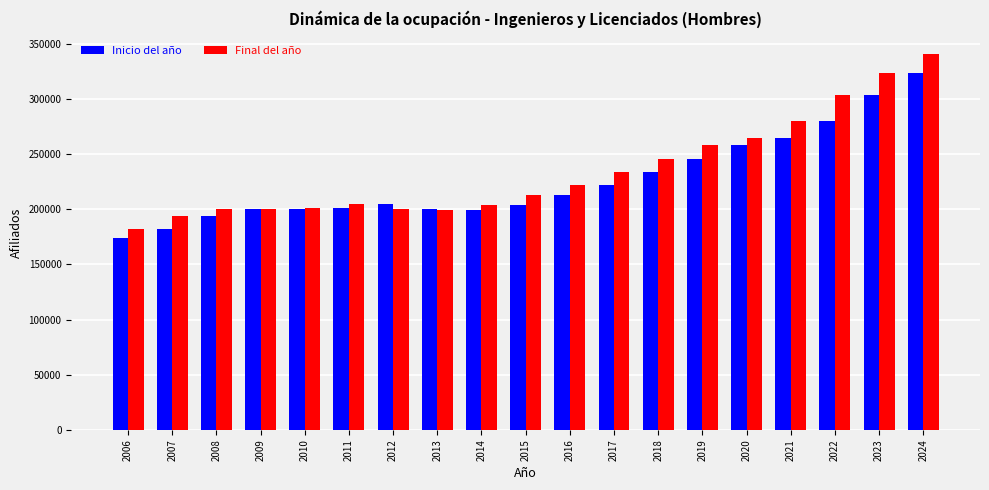

At 2014, list the series in order from smallest to largest.

Inicio del año, Final del año